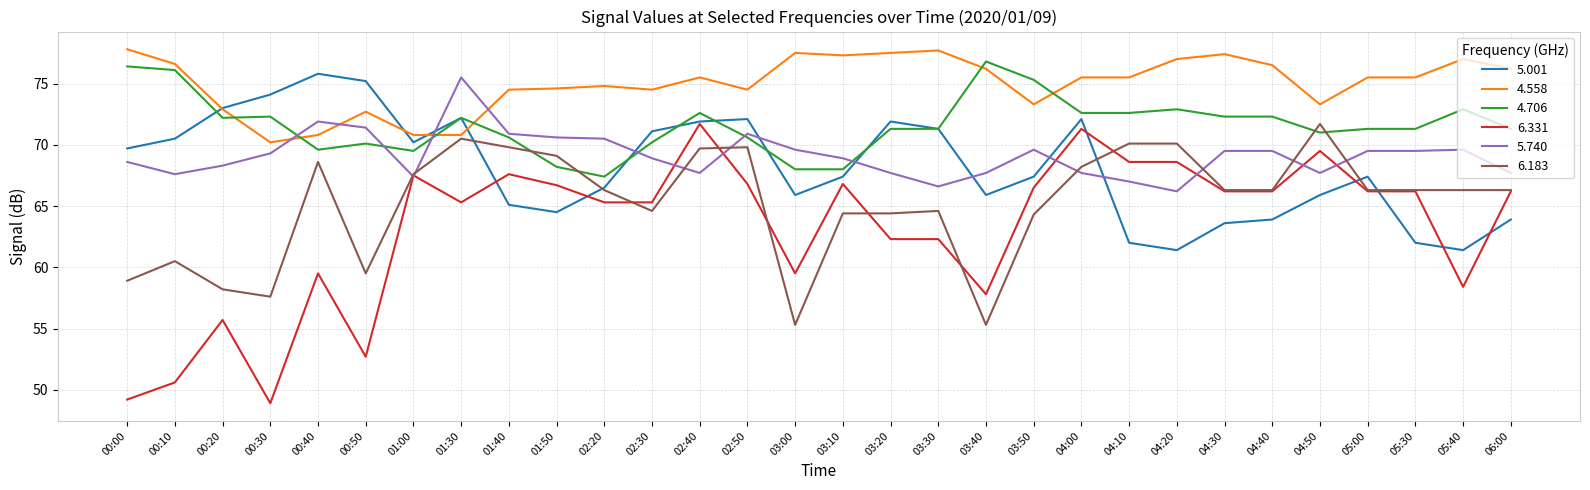

What is the approximate value of 4.706 at 00:20?

72.2